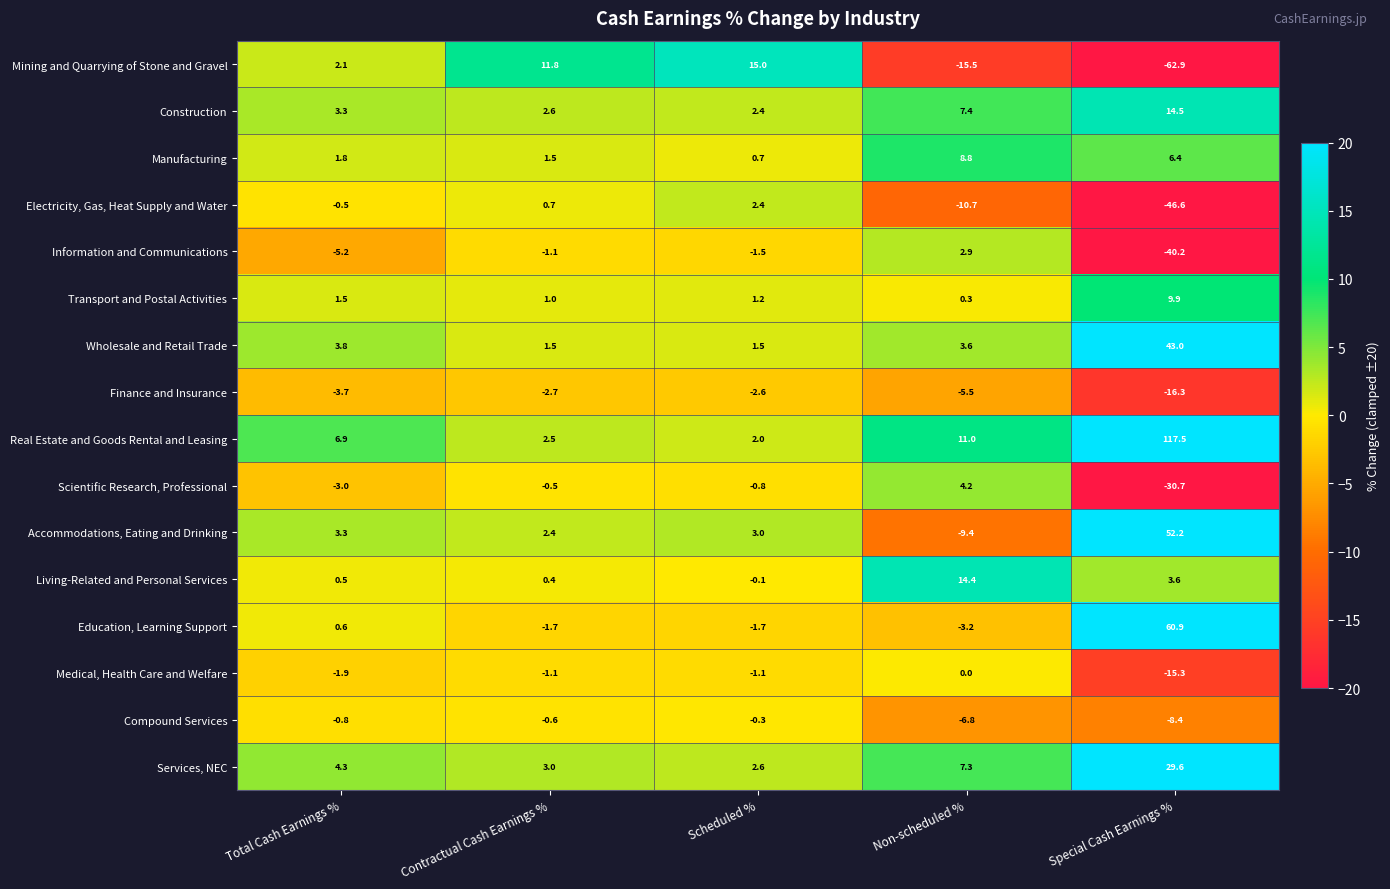

At which category is the sum across all series the highest?

Special Cash Earnings %